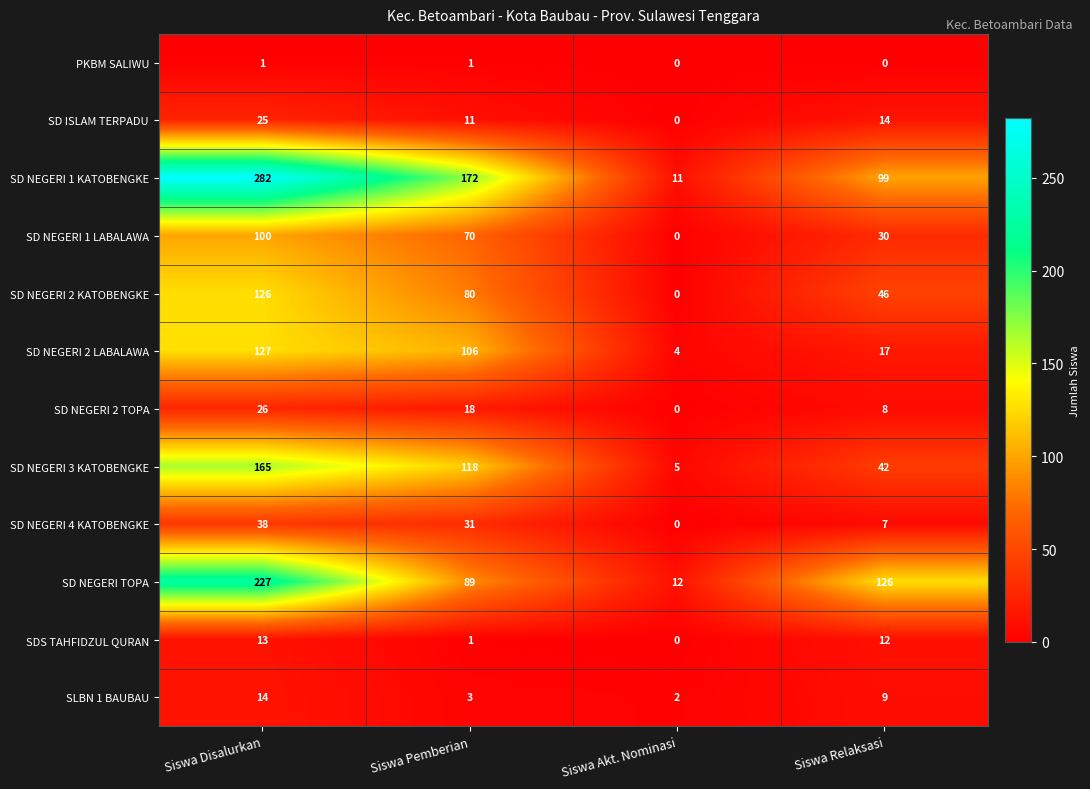

At which category is the sum across all series the highest?

Siswa Disalurkan